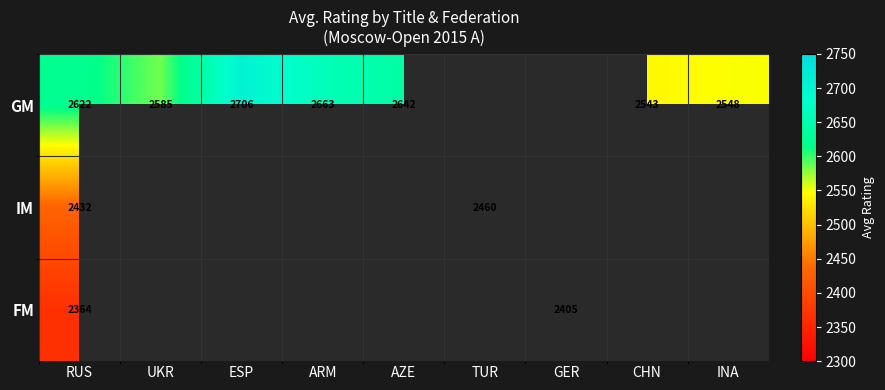

What is the difference between the highest and lowest values at RUS?

258.0